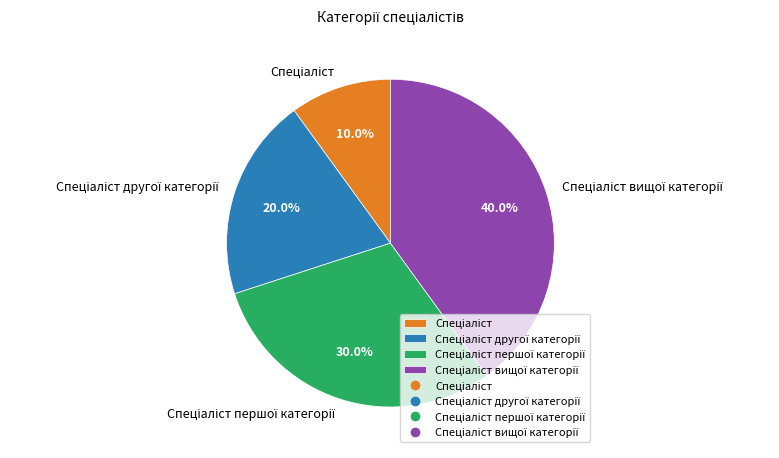

Is there a majority slice in this chart?

No